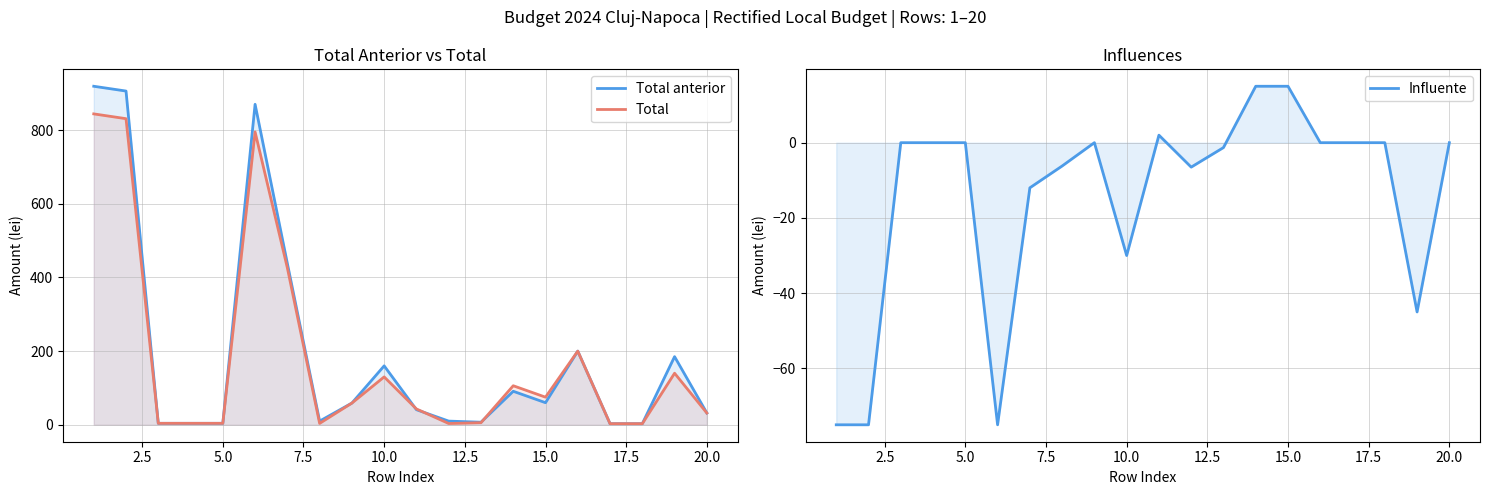

Does the chart have visible grid lines?

Yes